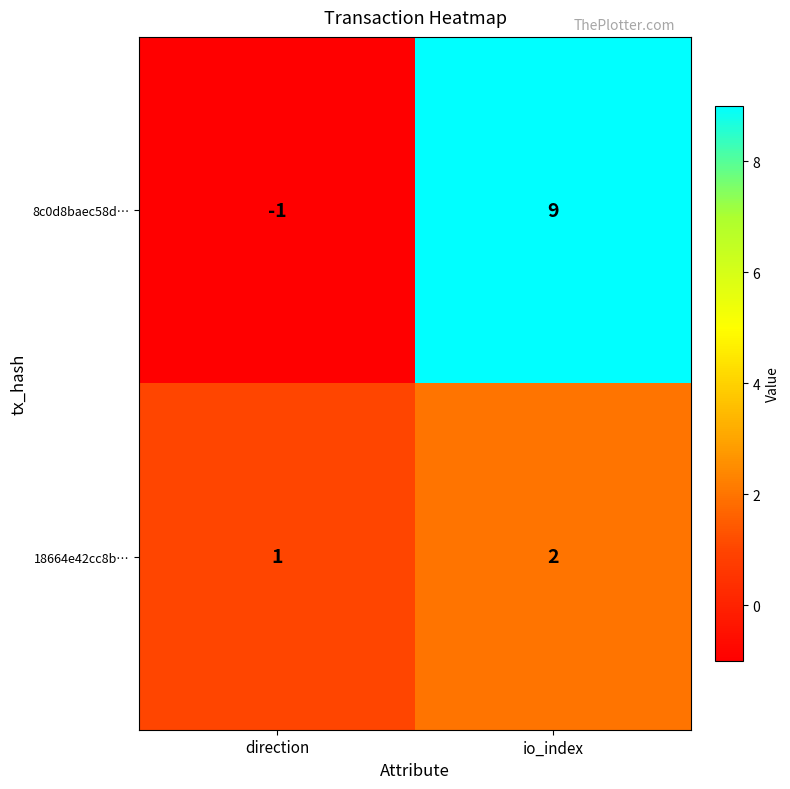

How many series are shown in this chart?

2